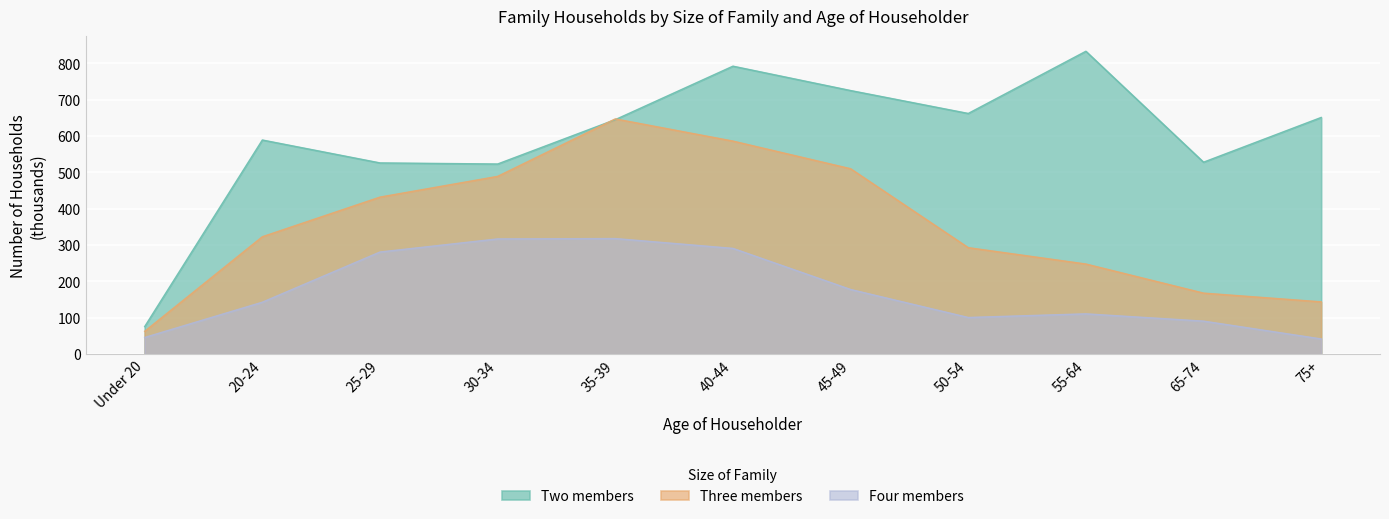

What is the difference between the highest and lowest values at 30-34?

206